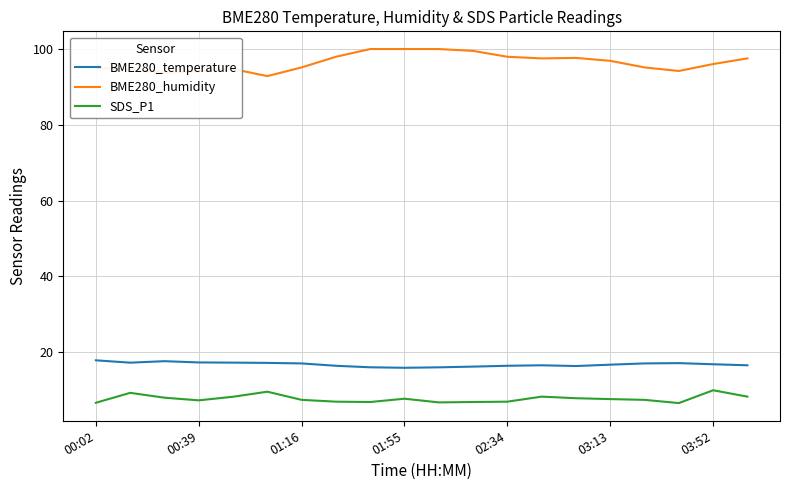

What is the difference between the second highest and minimum values in the SDS_P1 series?

3.0